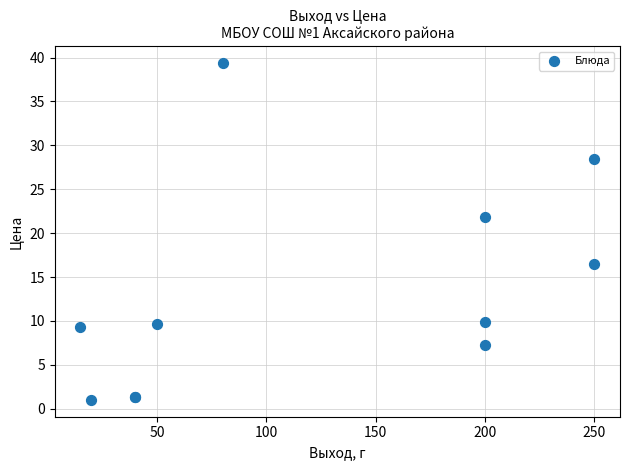

What Y value in the scatter plot is closest to 20?

21.8